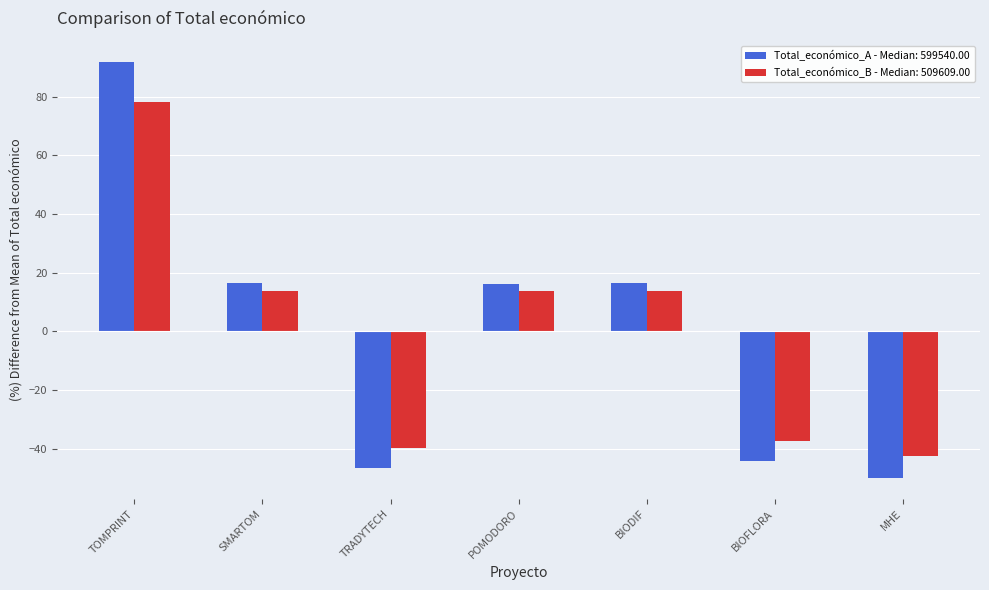

What is the difference between the maximum and second lowest values in the Total_económico_B - Median: 509609.00 series?

117.8